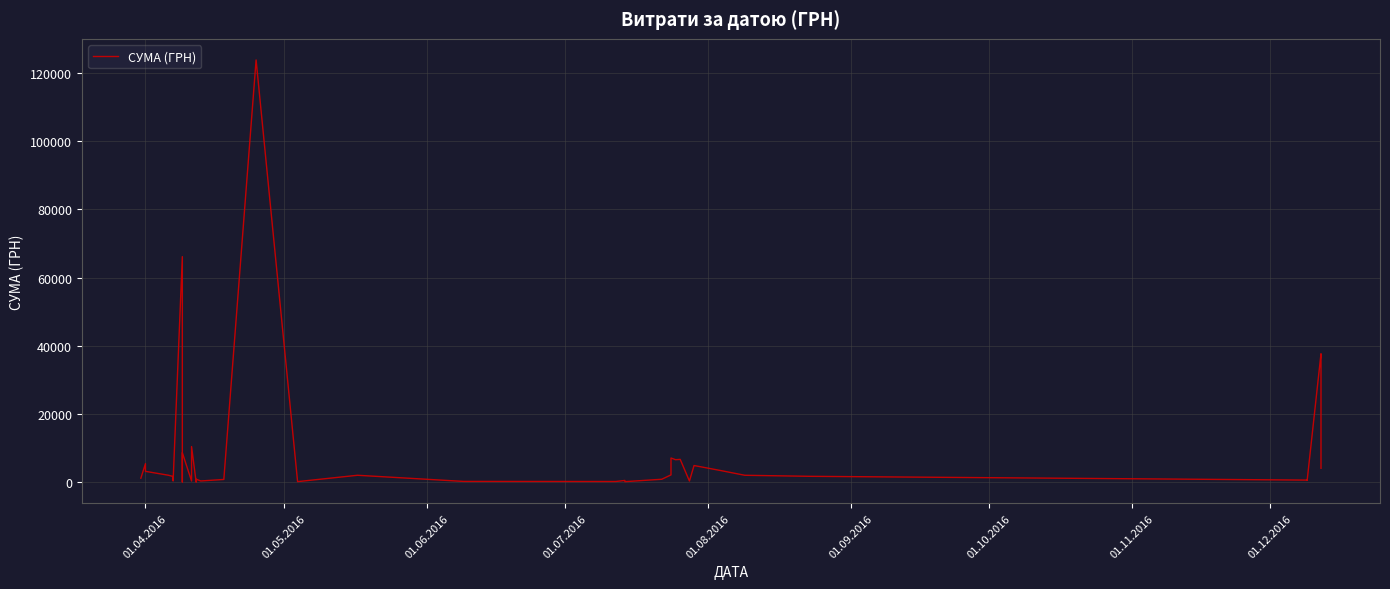

How many values are below 1738?

20